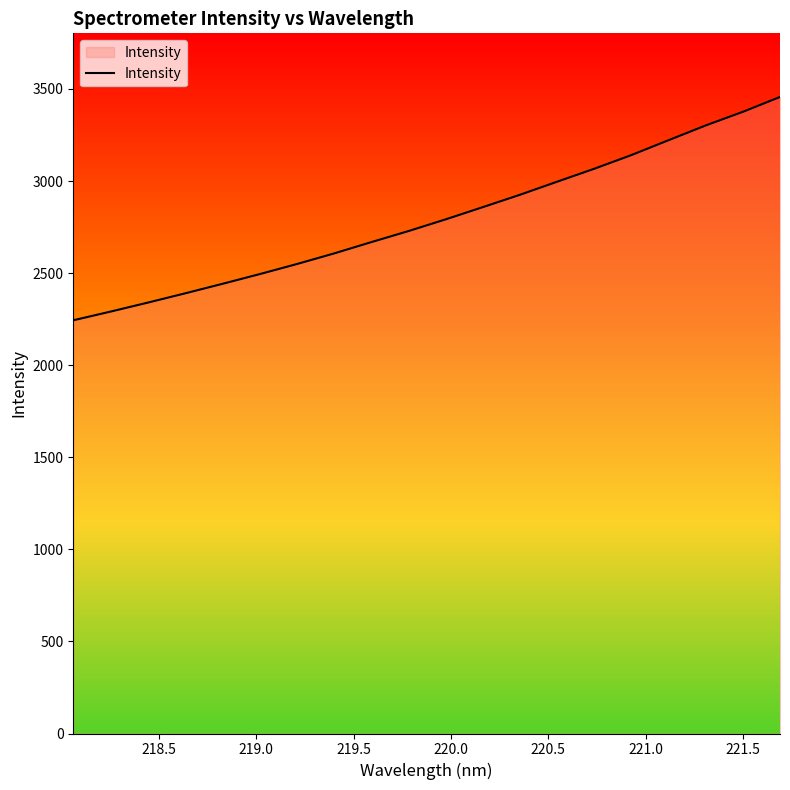

How many values are below 2791?

10